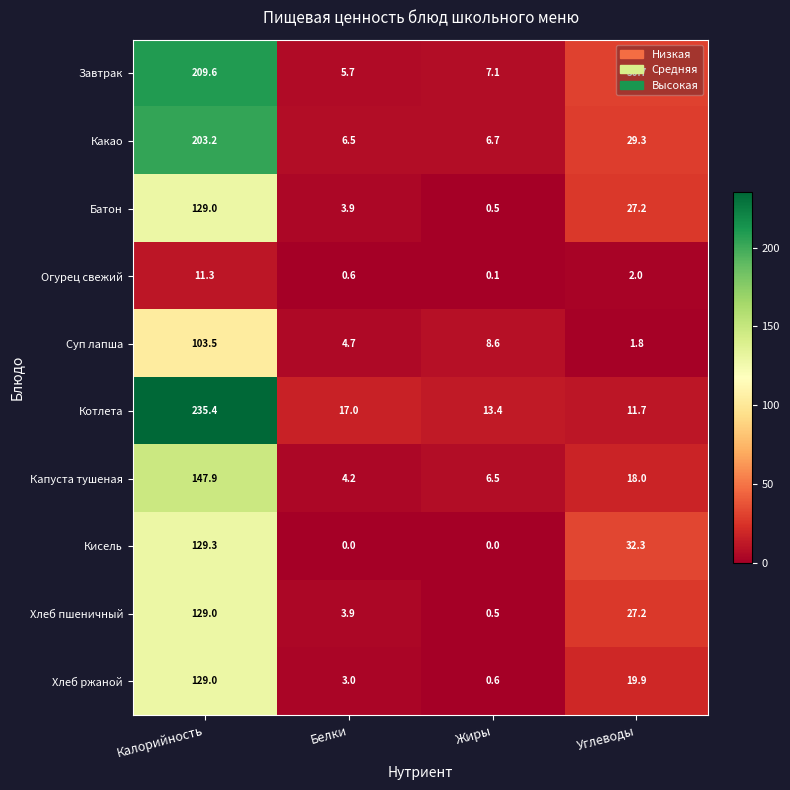

What is the difference between the maximum and minimum values in the Какао series?

196.7